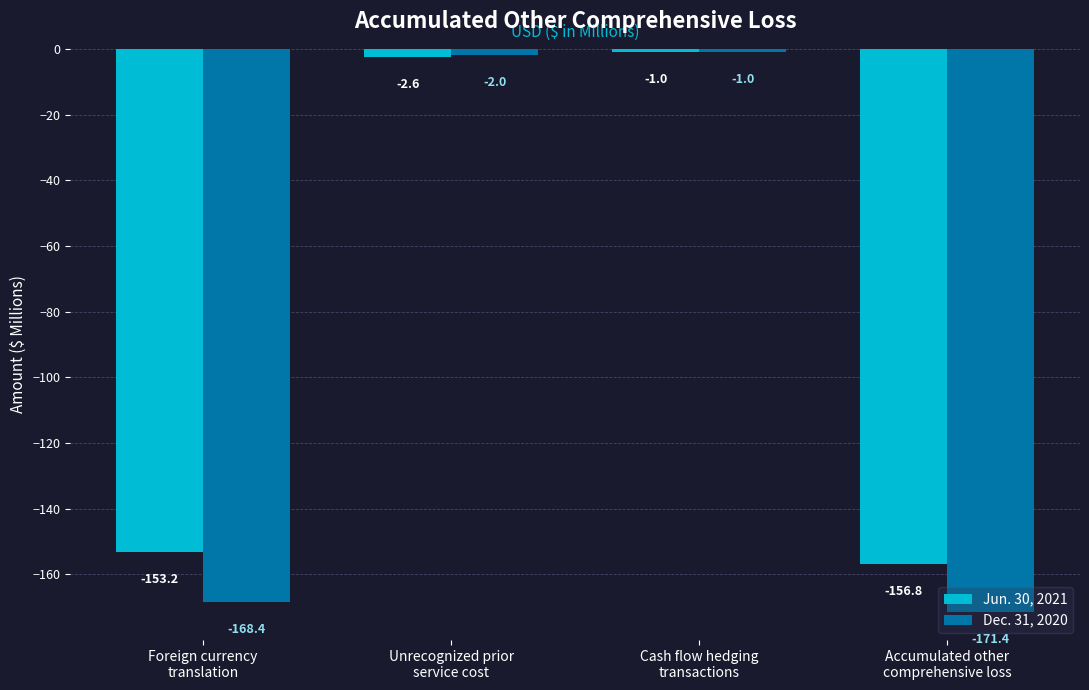

Read the Dec. 31, 2020 value at Cash flow hedging
transactions.

-1.0